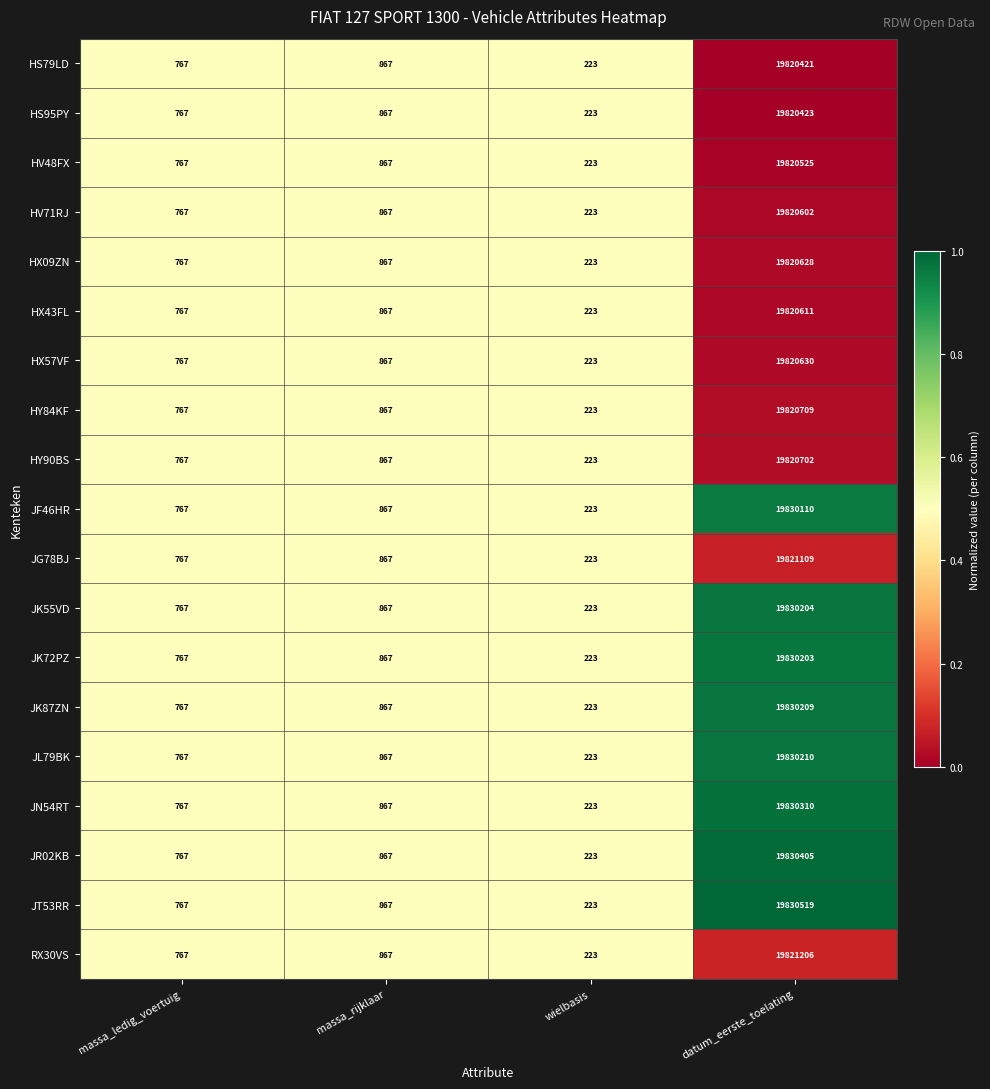

The JK72PZ series shows 374 at massa_ledig_voertuig. True or false?

False